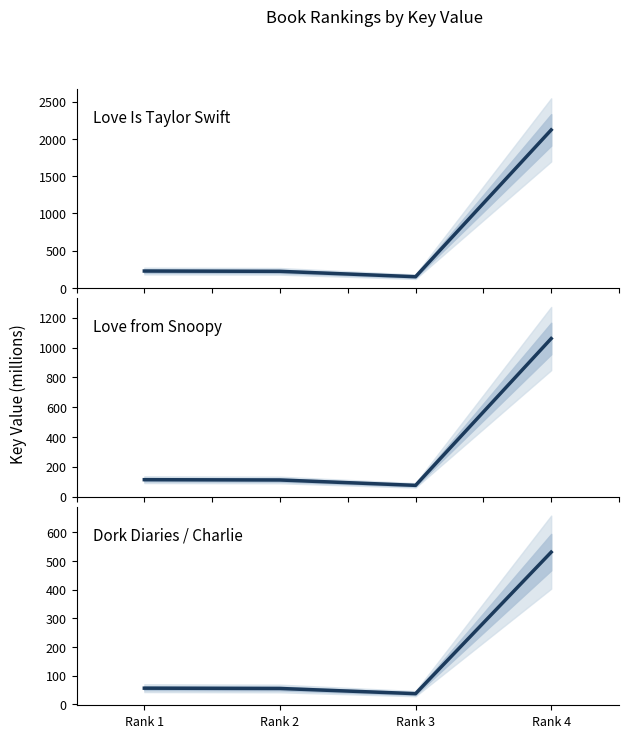

True or false: Love from Snoopy has a value of 69.2 at Rank 2.

False